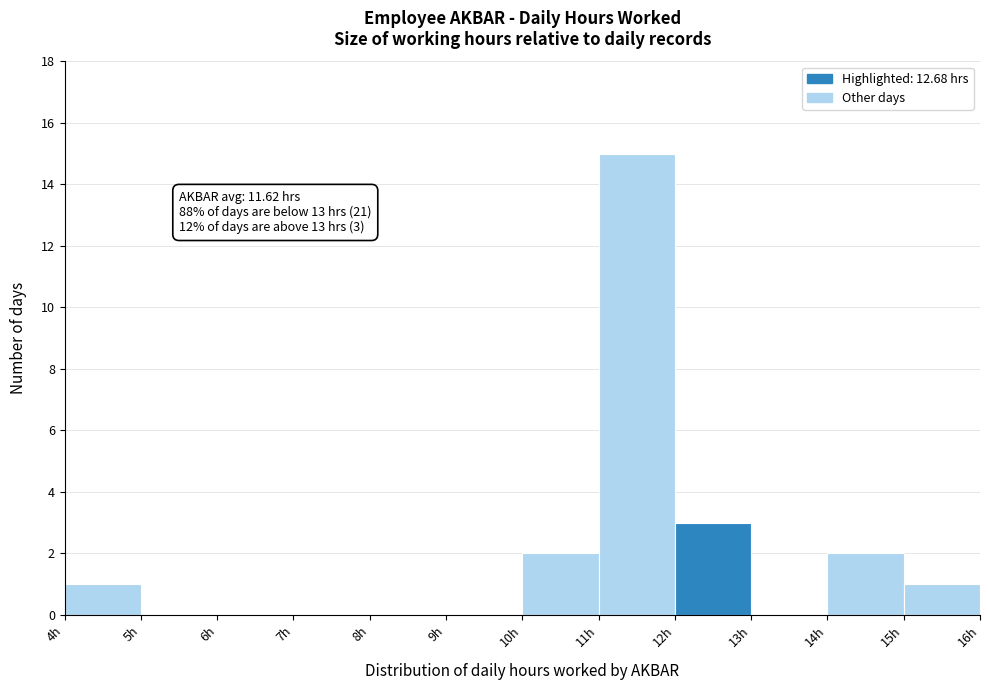

Which range on the x-axis has the tallest bar?

11 to 12